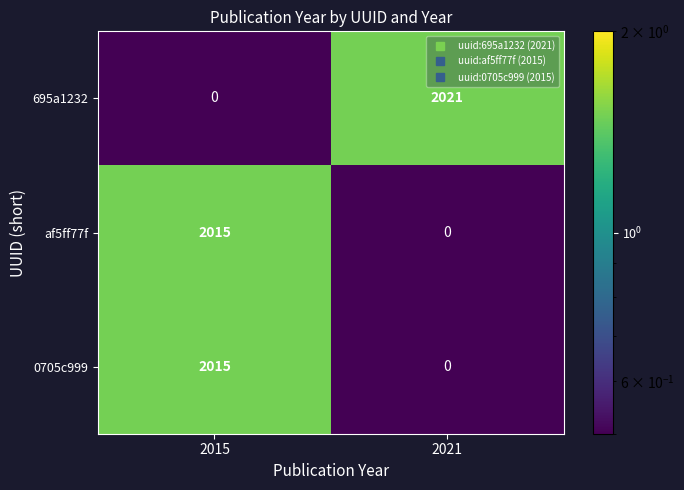

Which series has the largest range (max minus min)?

695a1232